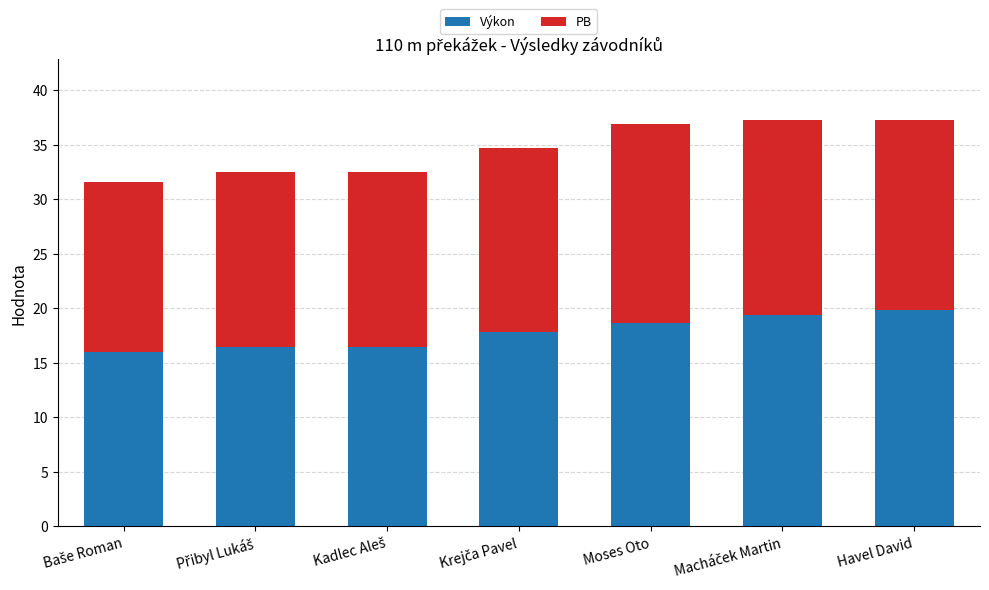

Reading right to left, transcribe the values for Výkon.

19.9	19.4	18.7	17.8	16.4	16.4	16.0